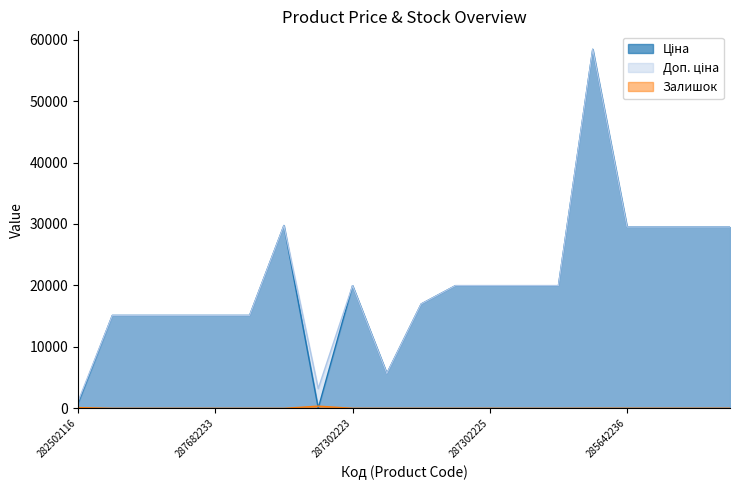

The value of Ціна at 287682235 is 5736.7. True or false?

False